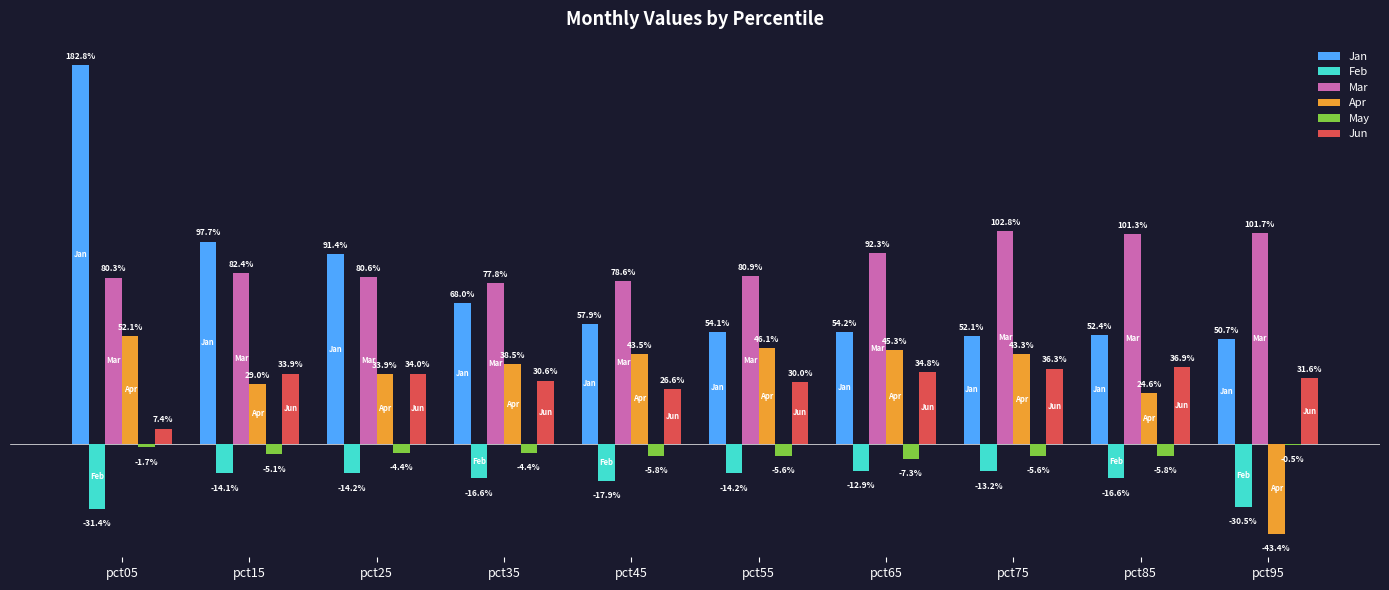

What are all the series names shown in the legend?

Jan, Feb, Mar, Apr, May, Jun